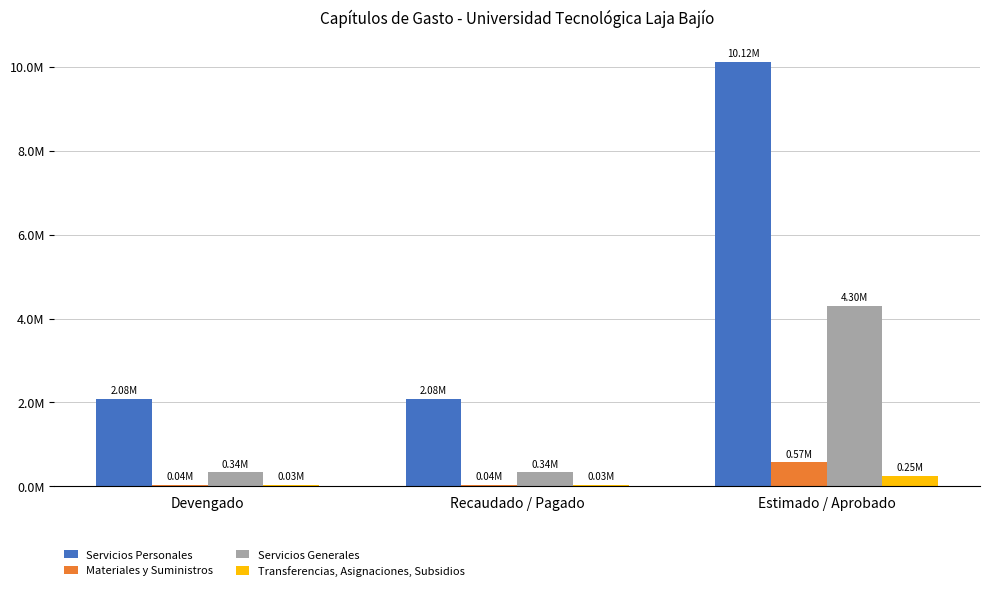

At which label does Materiales y Suministros reach its peak?

Estimado / Aprobado